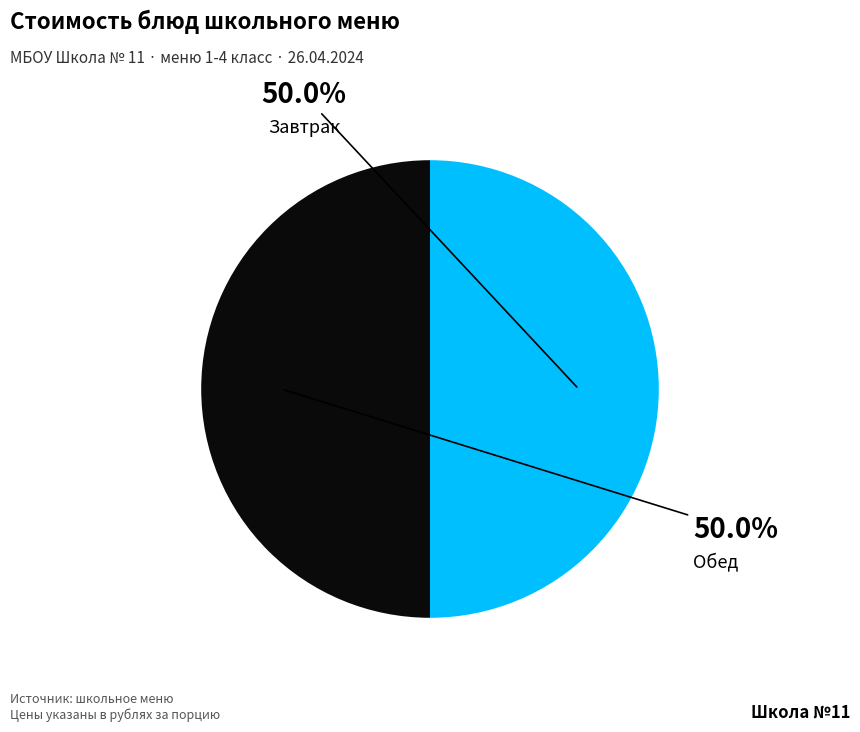

Does any single category account for the majority?

No